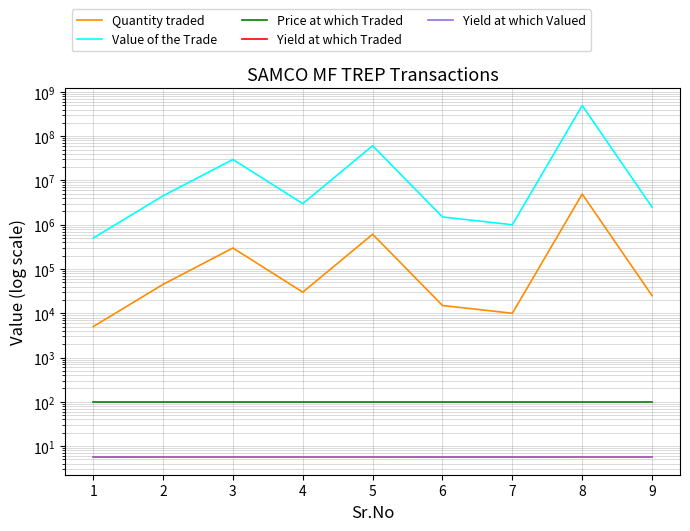

How many data points in Quantity traded are less than 30000?

4